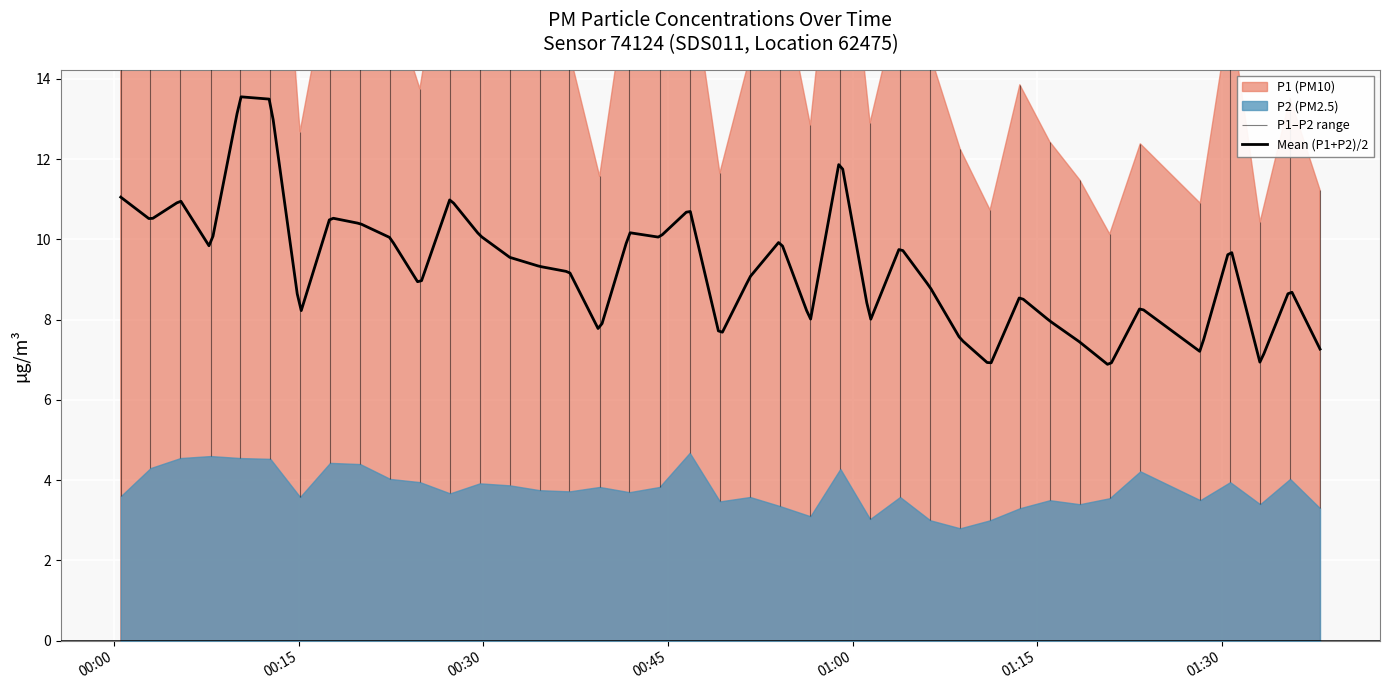

Between 33 and 38, which is larger?

38